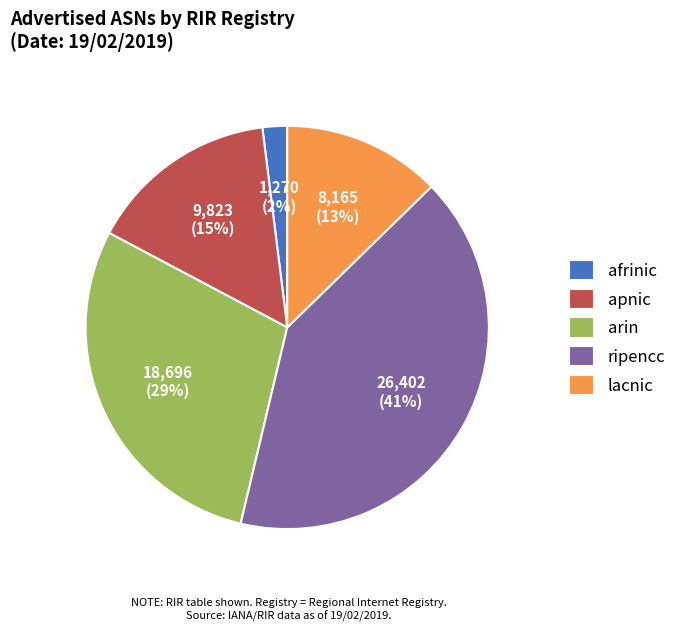

To the nearest percent, what is the difference between the largest and smallest slice percentages?

39%